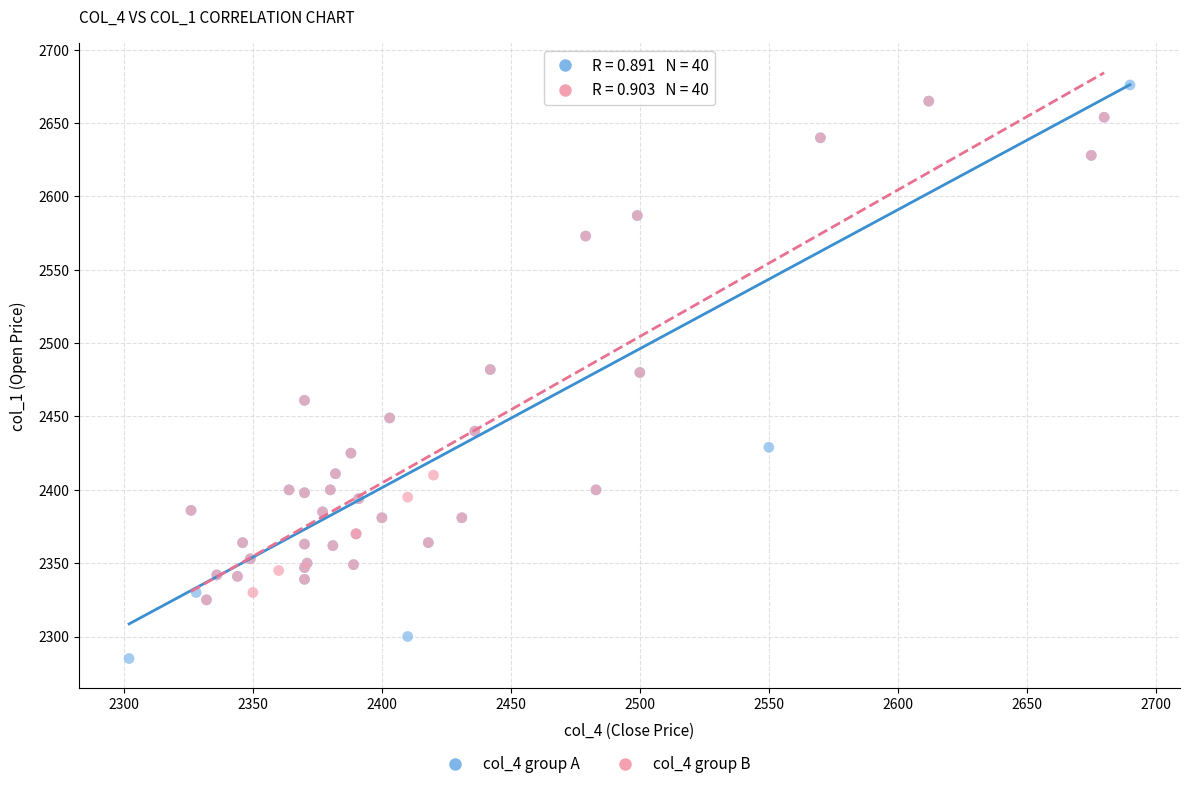

Which series reaches the minimum Y coordinate?

col_4 group A